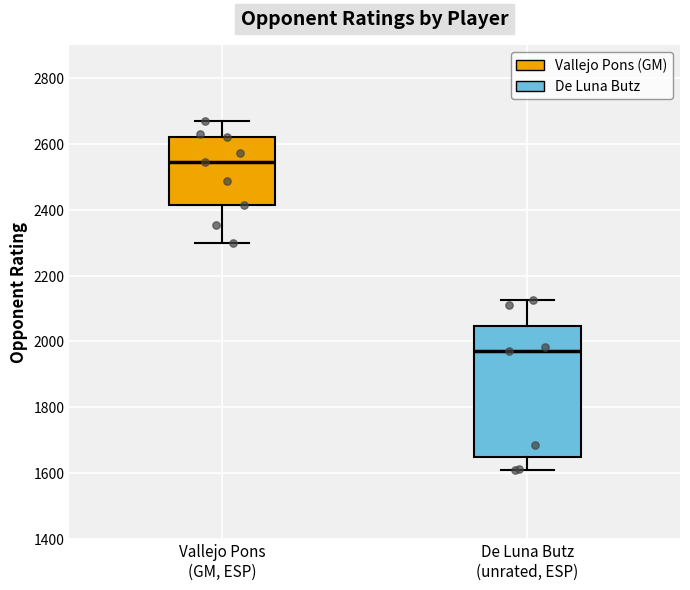

Comparing the boxes themselves (not the whiskers), which one is the tallest?

De Luna Butz (unrated, ESP)